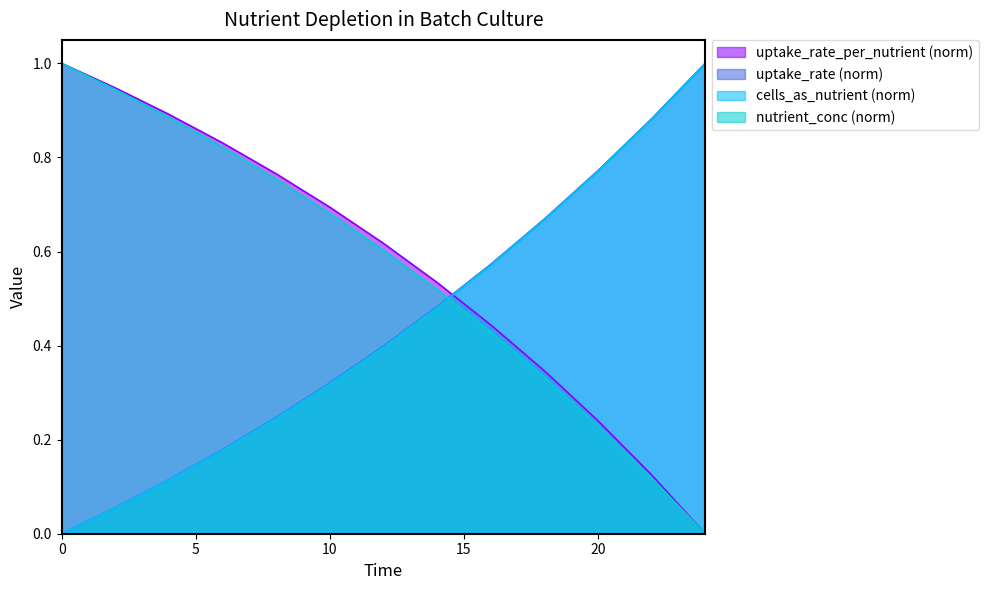

How many times do cells_as_nutrient (norm) and nutrient_conc (norm) cross each other?

1